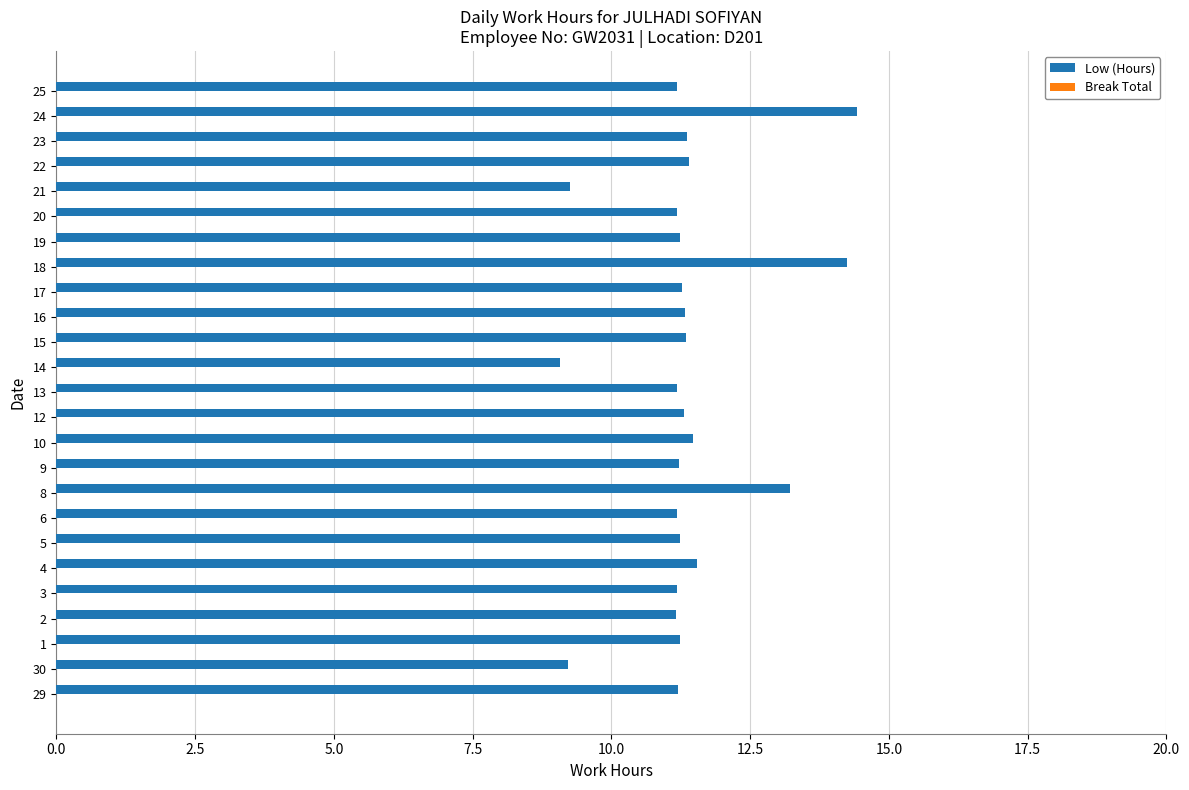

What is the smallest value displayed?

9.1